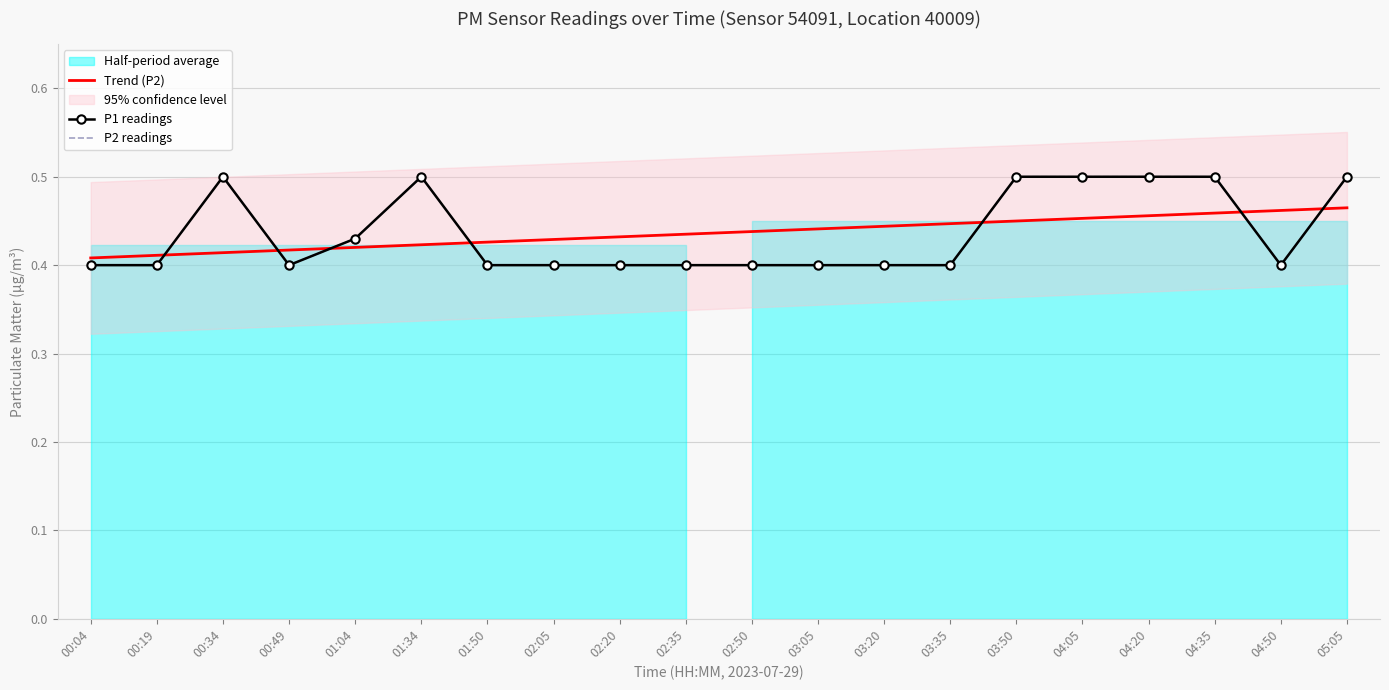

Which series changed the most between 03:35 and 04:20?

P1 readings